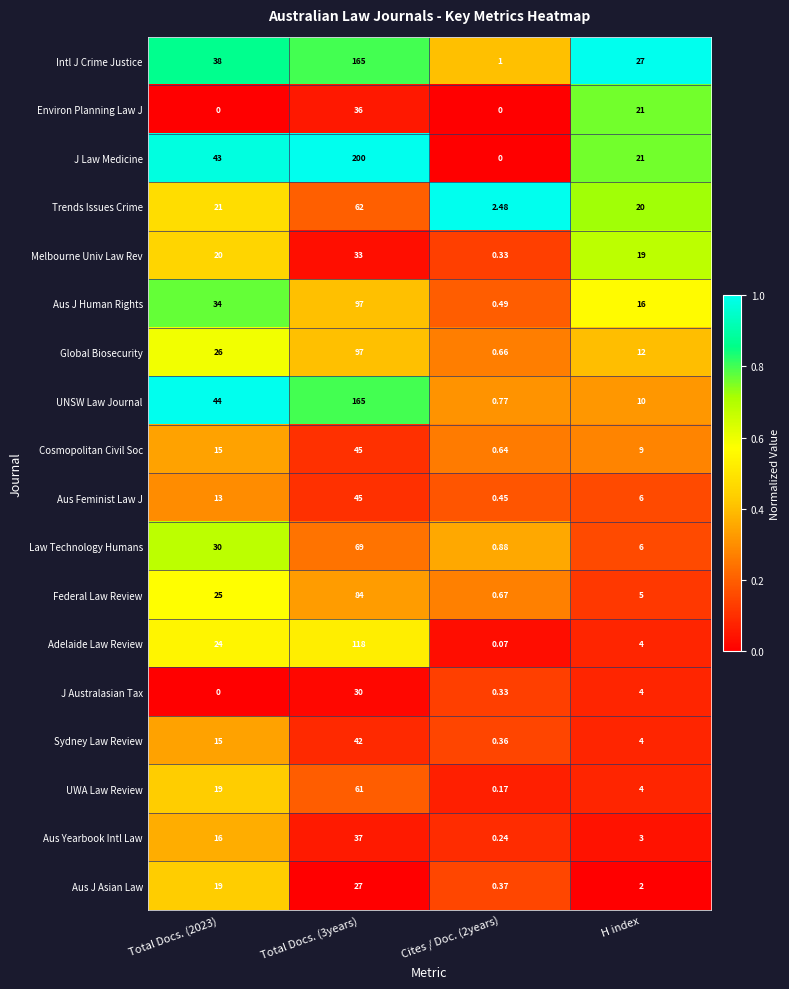

At how many categories does at least one series exceed 0?

4